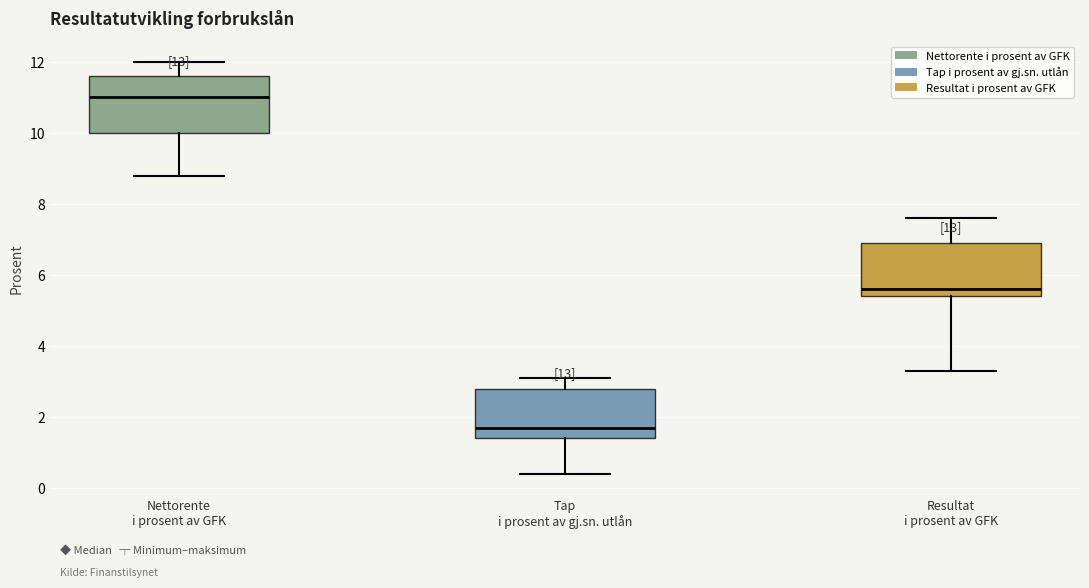

Reading left to right, read every box against the y-axis: the position of its median line, the range the box covers, and the ends of its whiskers. The values are not printed on the chart, so give them approximately, as read against the axis.

Nettorente i prosent av GFK: median 11.0, box 10.0 to 11.6, whiskers 8.8 to 12.0
Tap i prosent av gj.sn. utlån: median 1.8, box 1.4 to 2.8, whiskers 0.4 to 3.2
Resultat i prosent av GFK: median 5.6, box 5.4 to 7.0, whiskers 3.4 to 7.6